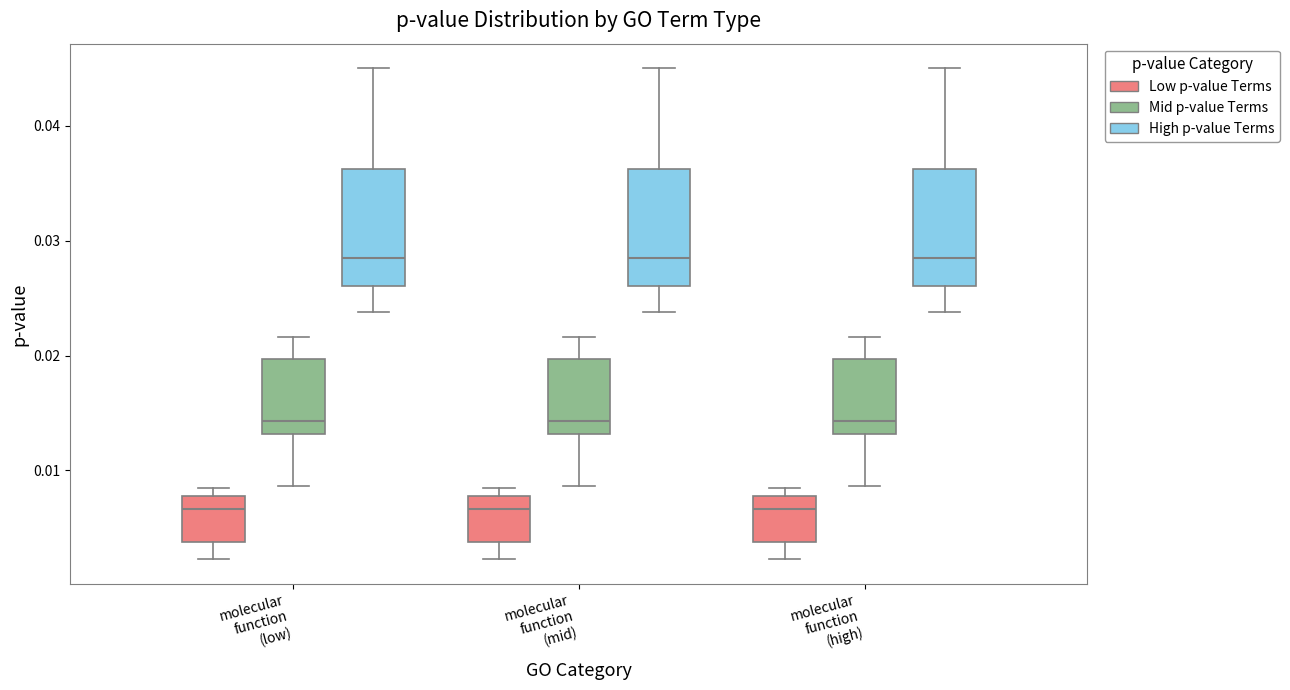

Where does the lower whisker of the box for molecular function (low) (Mid p-value Terms) end on the y-axis? The values are not printed on the chart, so give them approximately, as read against the axis.

0.009